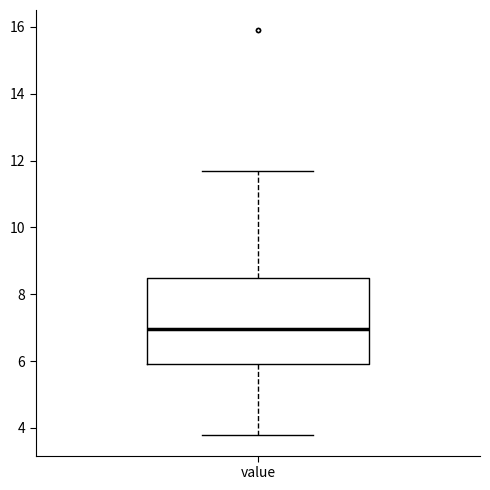

Read this box plot against the y-axis: the position of the median line, the range covered by the box, and the ends of both whiskers. The values are not printed on the chart, so give them approximately, as read against the axis.

median 7.0, box 6.0 to 8.4, whiskers 3.8 to 11.8